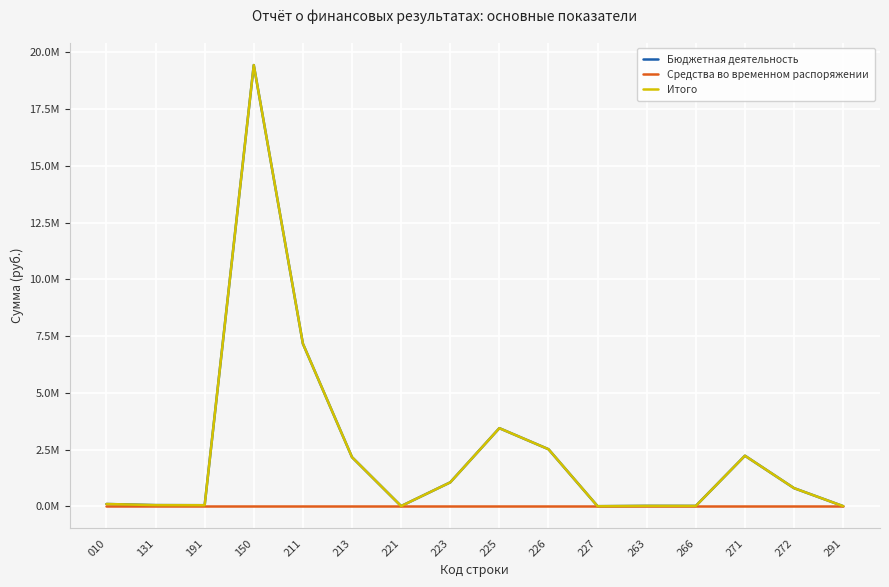

The Итого series shows 18150.3 at 266. True or false?

True